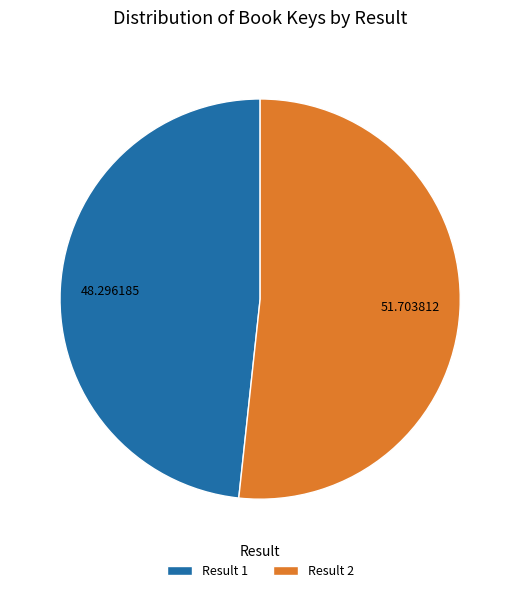

Do Result 1 and Result 2 together represent more than half of the pie?

Yes